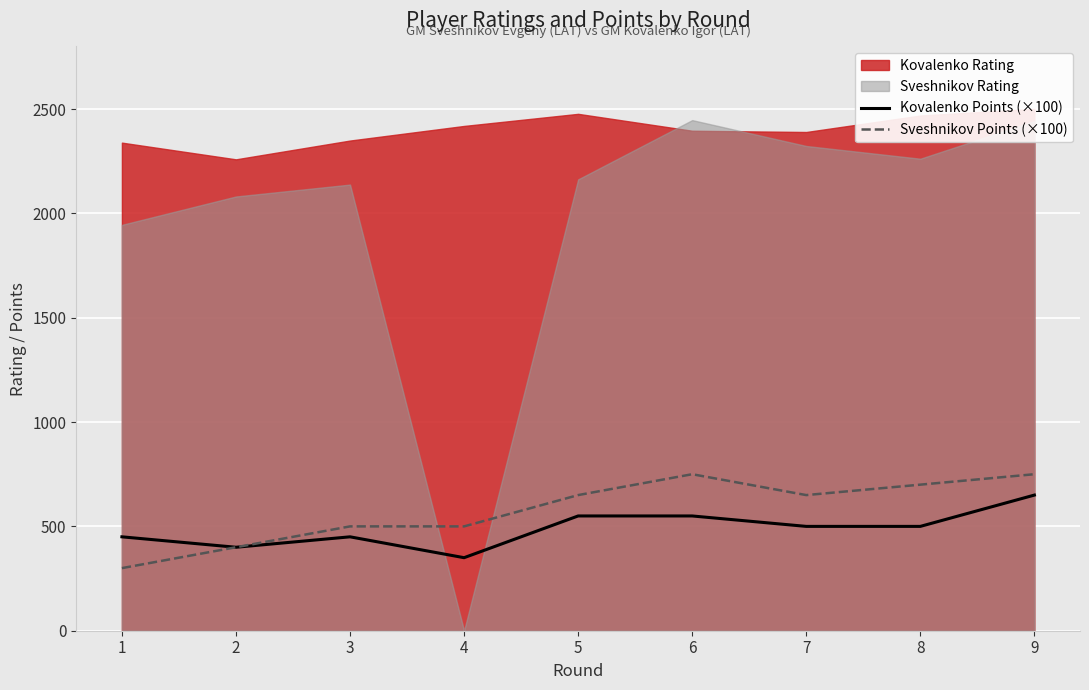

How many interior local valleys does the Kovalenko Points (×100) series have?

2